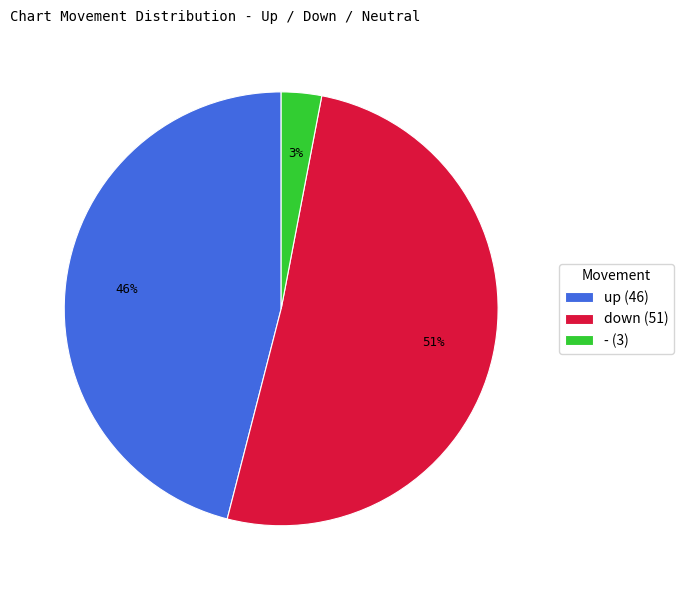

How many slices are in this pie chart?

3